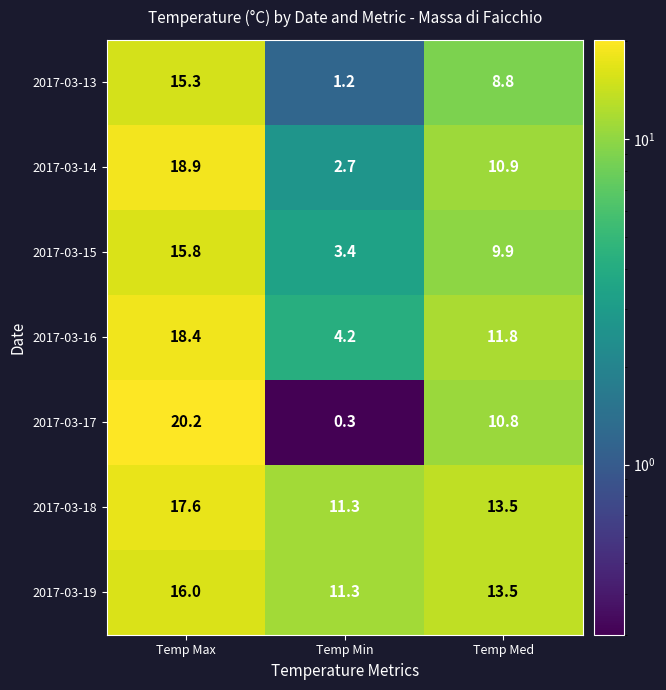

At how many categories does at least one series exceed 1?

3